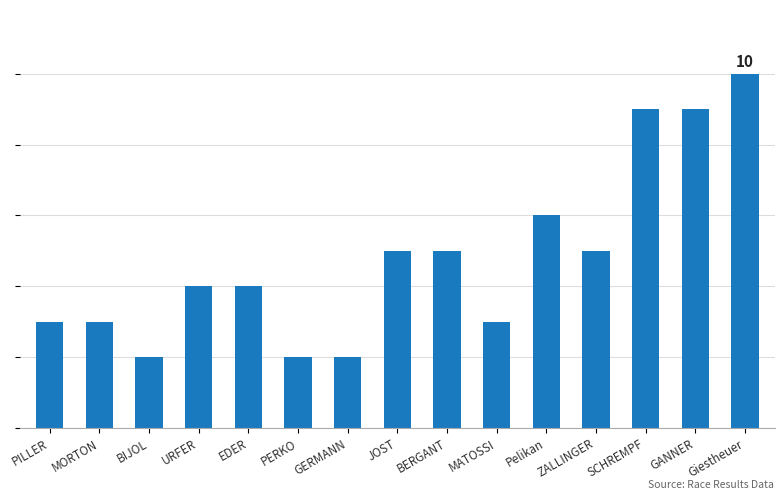

What is the average value?

5